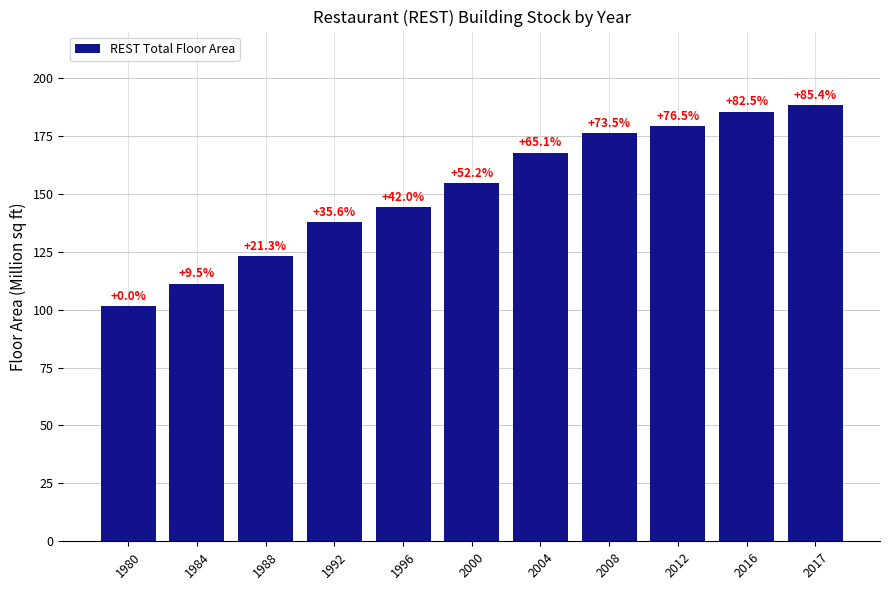

Are the bars horizontal?

No